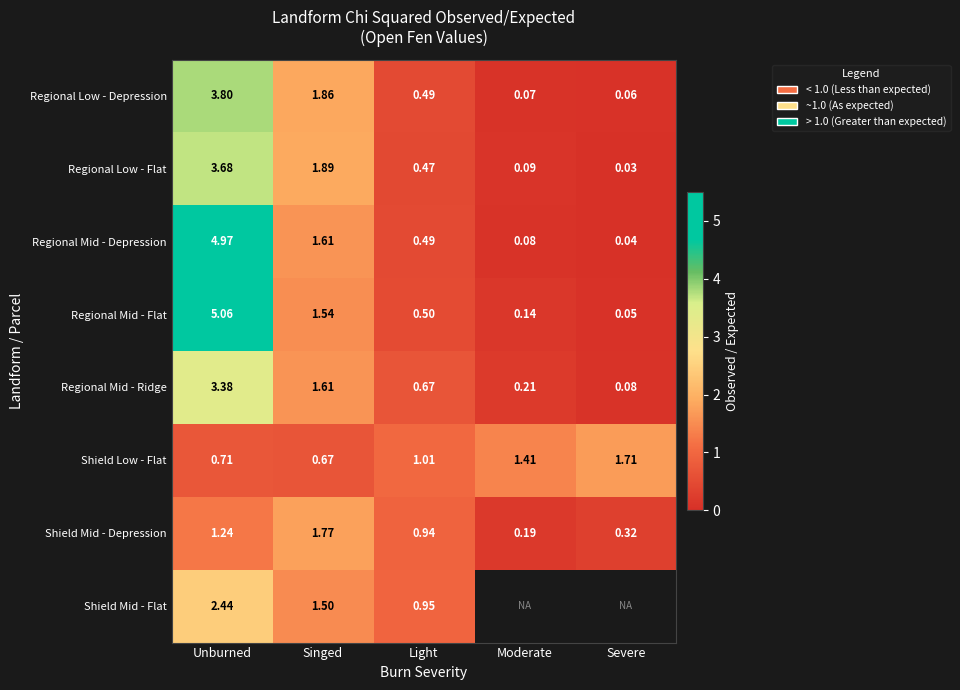

What is the sum of all Regional Mid - Ridge values?

6.0